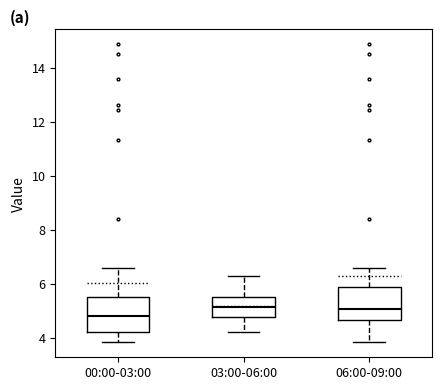

Reading left to right, read every box against the y-axis: the position of its median line, the range the box covers, and the ends of its whiskers. The values are not printed on the chart, so give them approximately, as read against the axis.

00:00-03:00: median 4.8, box 4.2 to 5.6, whiskers 3.8 to 6.6
03:00-06:00: median 5.2, box 4.8 to 5.6, whiskers 4.2 to 6.4
06:00-09:00: median 5.0, box 4.6 to 5.8, whiskers 3.8 to 6.6